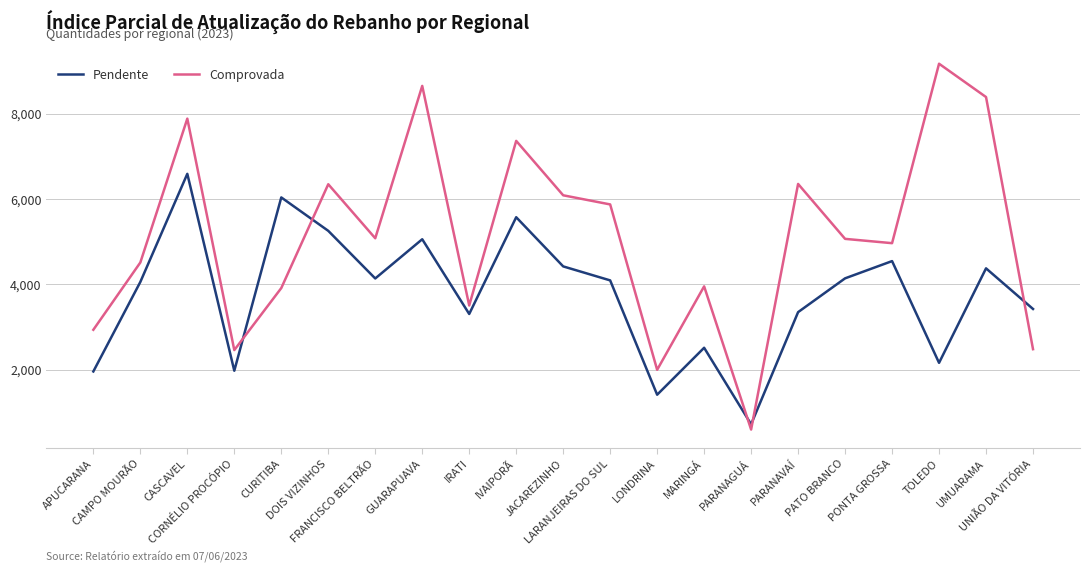

Is it true that Comprovada equals 9172 at TOLEDO?

True